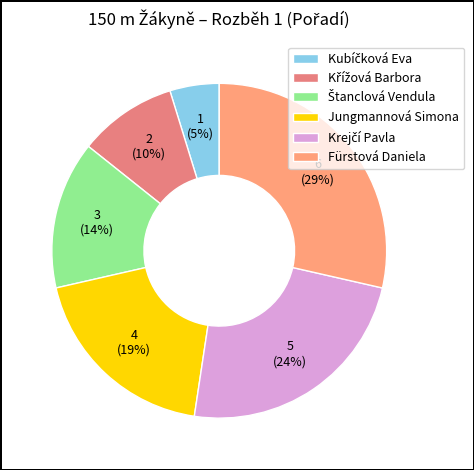

Do Štanclová Vendula and Fürstová Daniela together represent more than half of the pie?

No